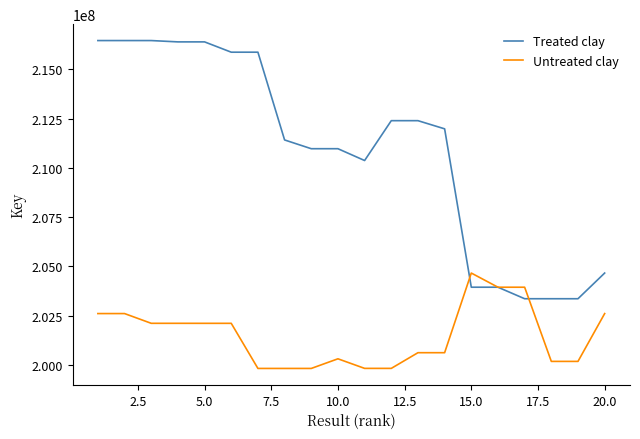

How many categories are shown in the chart?

20